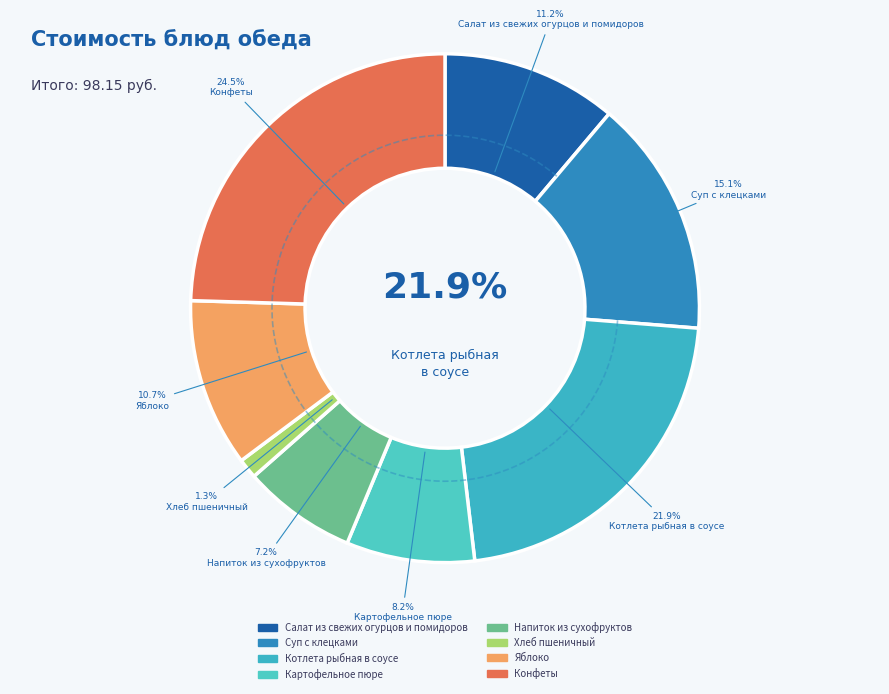

Is it true that Котлета рыбная в соусе is 22% of the pie?

True